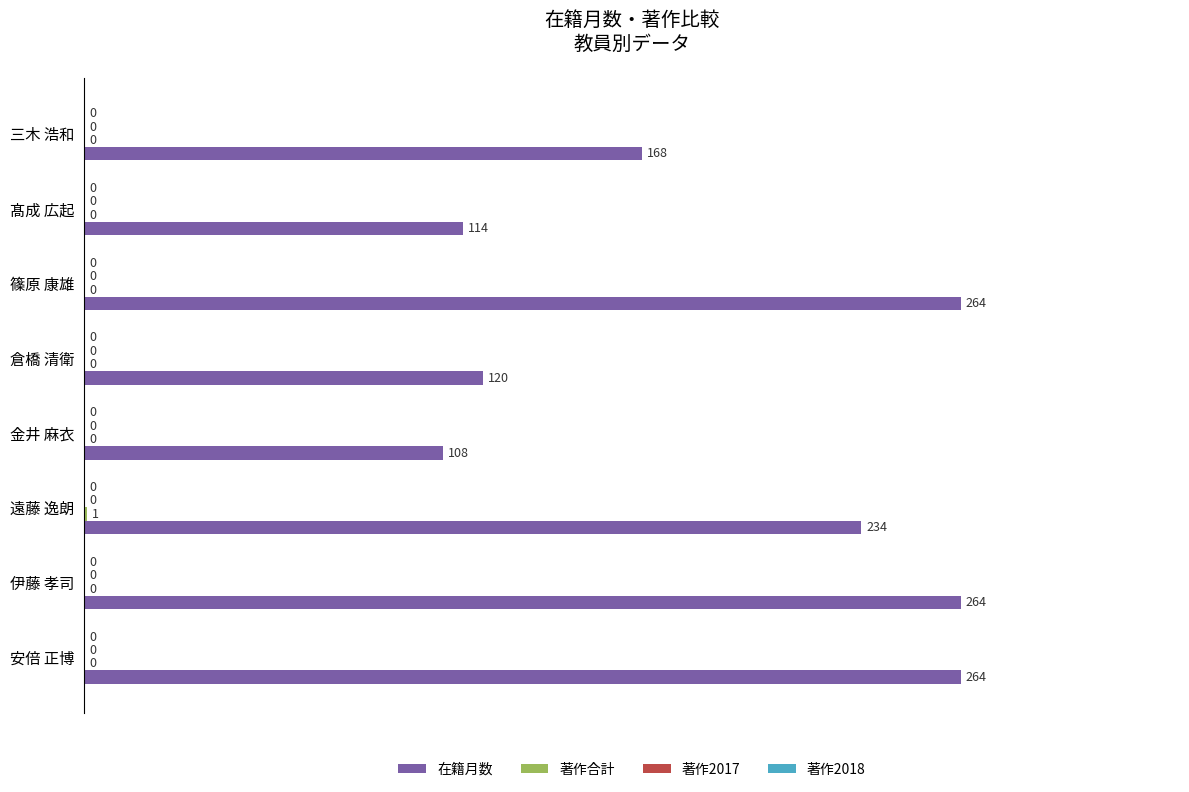

True or false: 在籍月数 has a value of 239 at 三木 浩和.

False